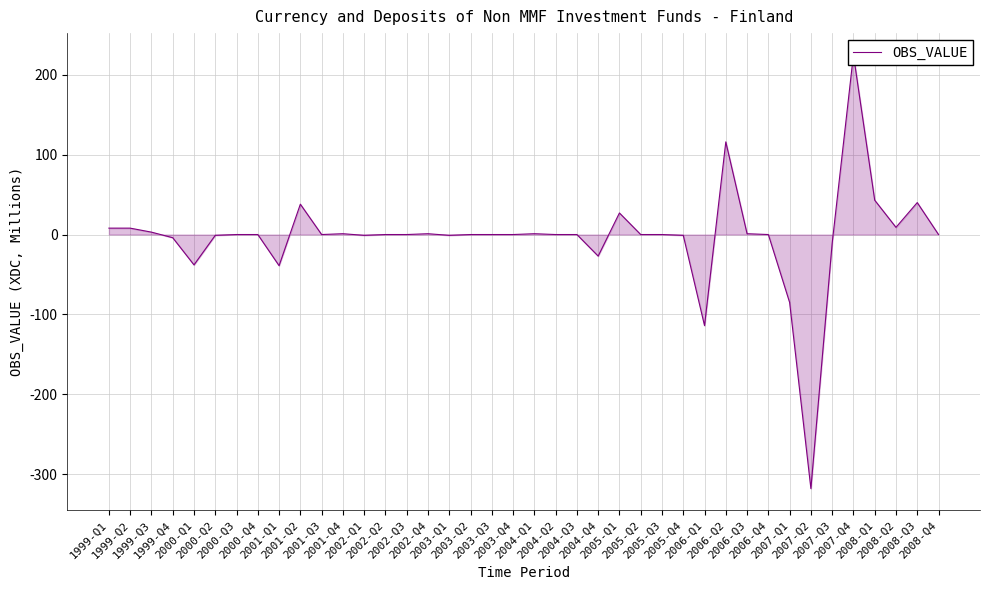

How many points are lower than both their immediate neighbors (excluding endpoints)?

9